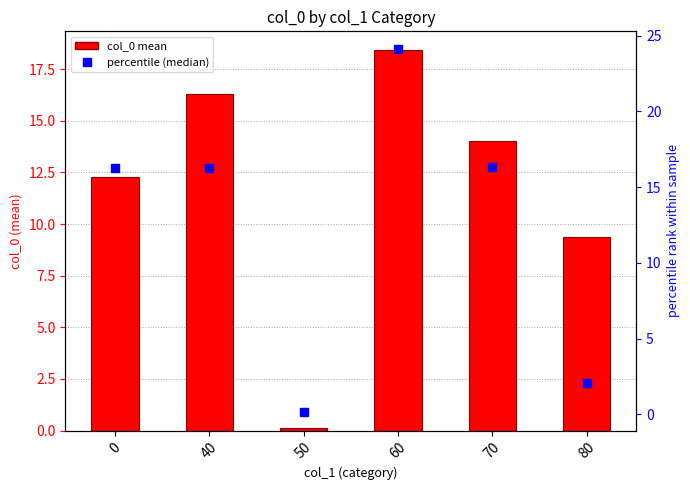

Between 0 and 60, which series saw the biggest shift?

percentile (median)